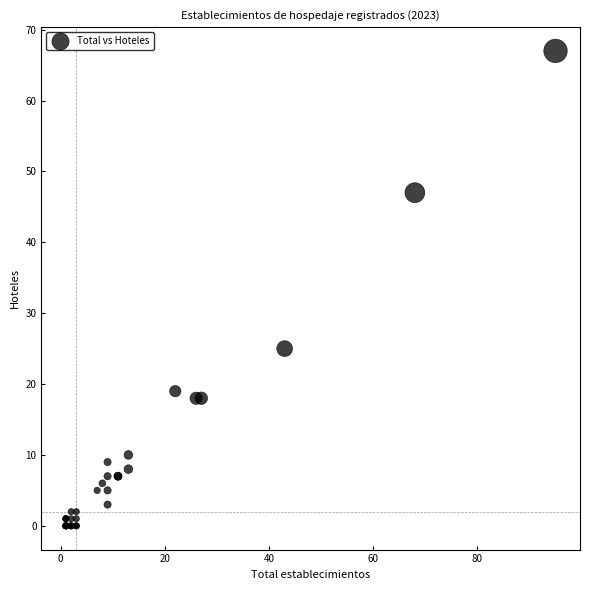

What Y value in the scatter plot is closest to 33?

25